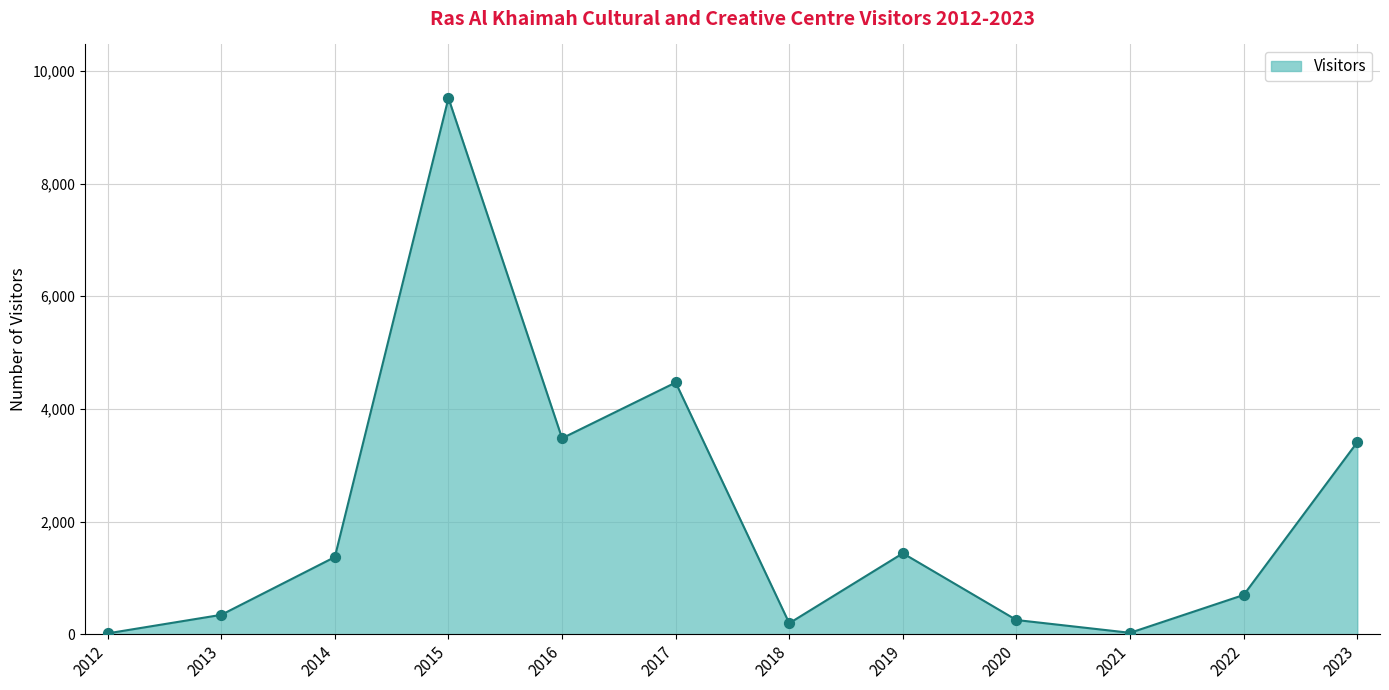

Between 2015 and 2012, which is larger?

2015